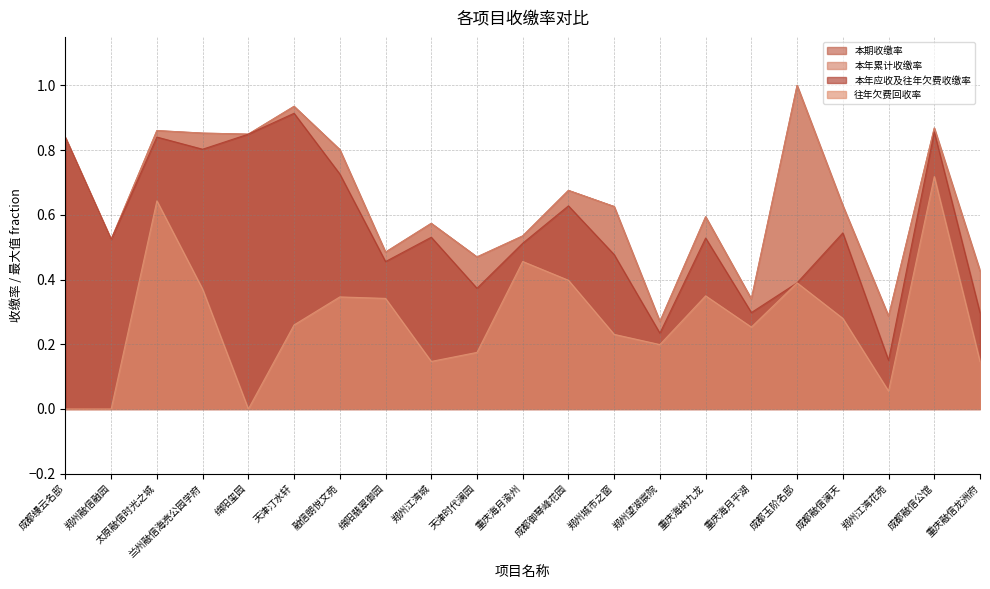

At how many categories does at least one series exceed 0?

21